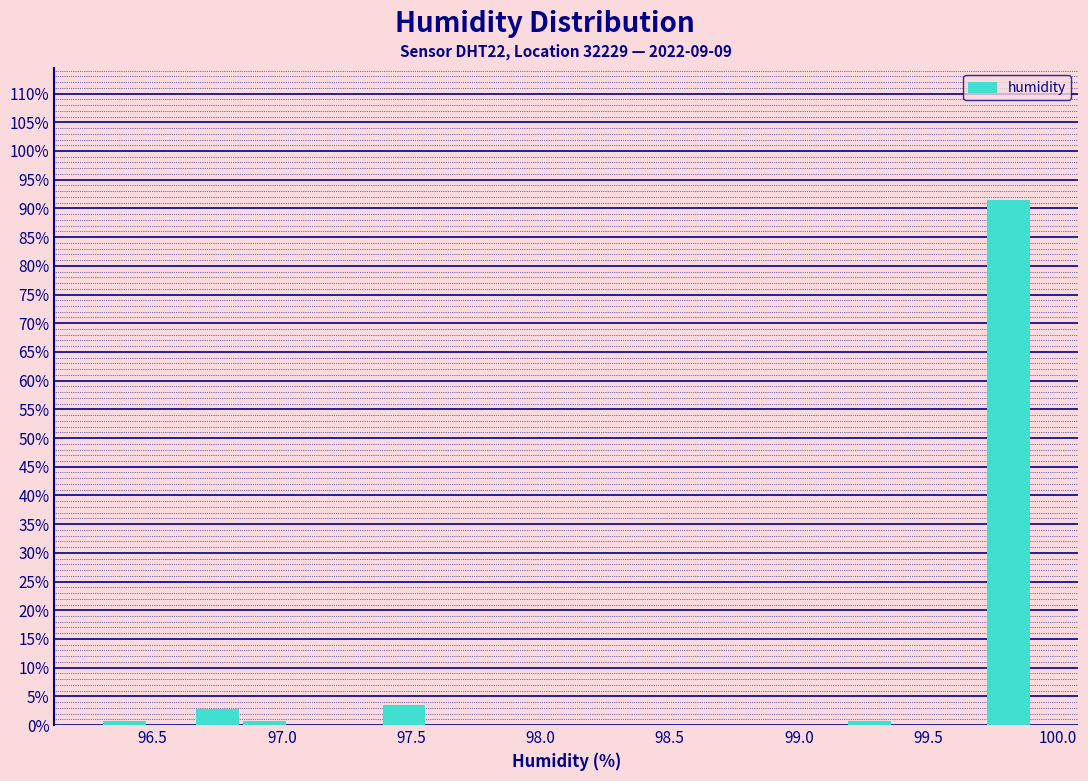

Around what value on the x-axis is the tallest bar? Give the approximate position of its centre, as read against the axis.

99.80